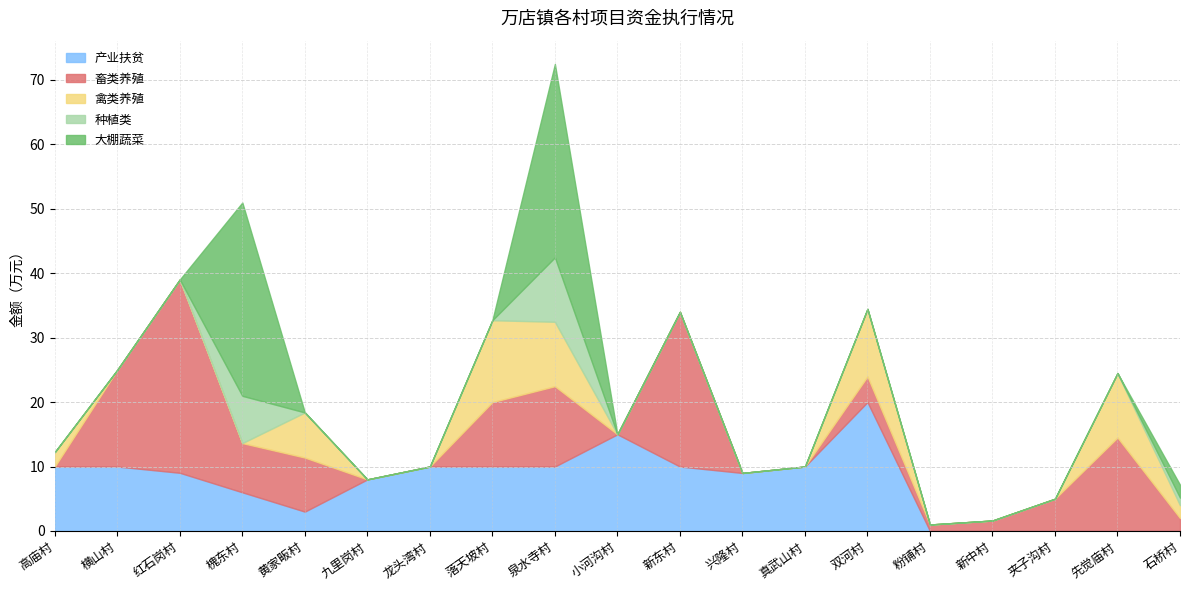

True or false: 畜类养殖 has a value of 23.9 at 横山村.

False